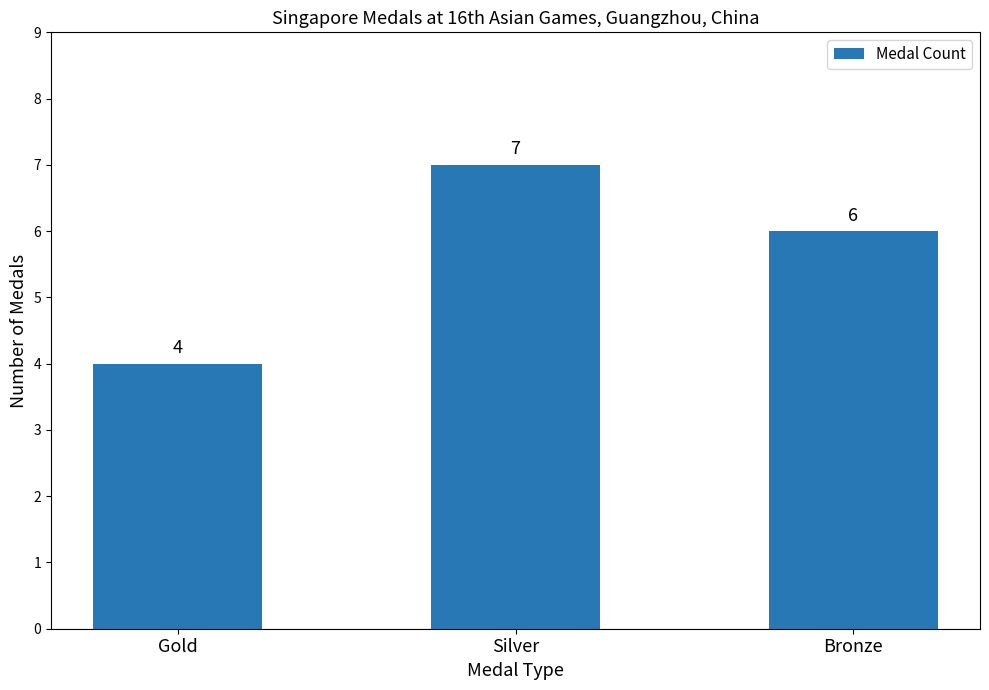

True or false: the data shows 5 at Gold.

False